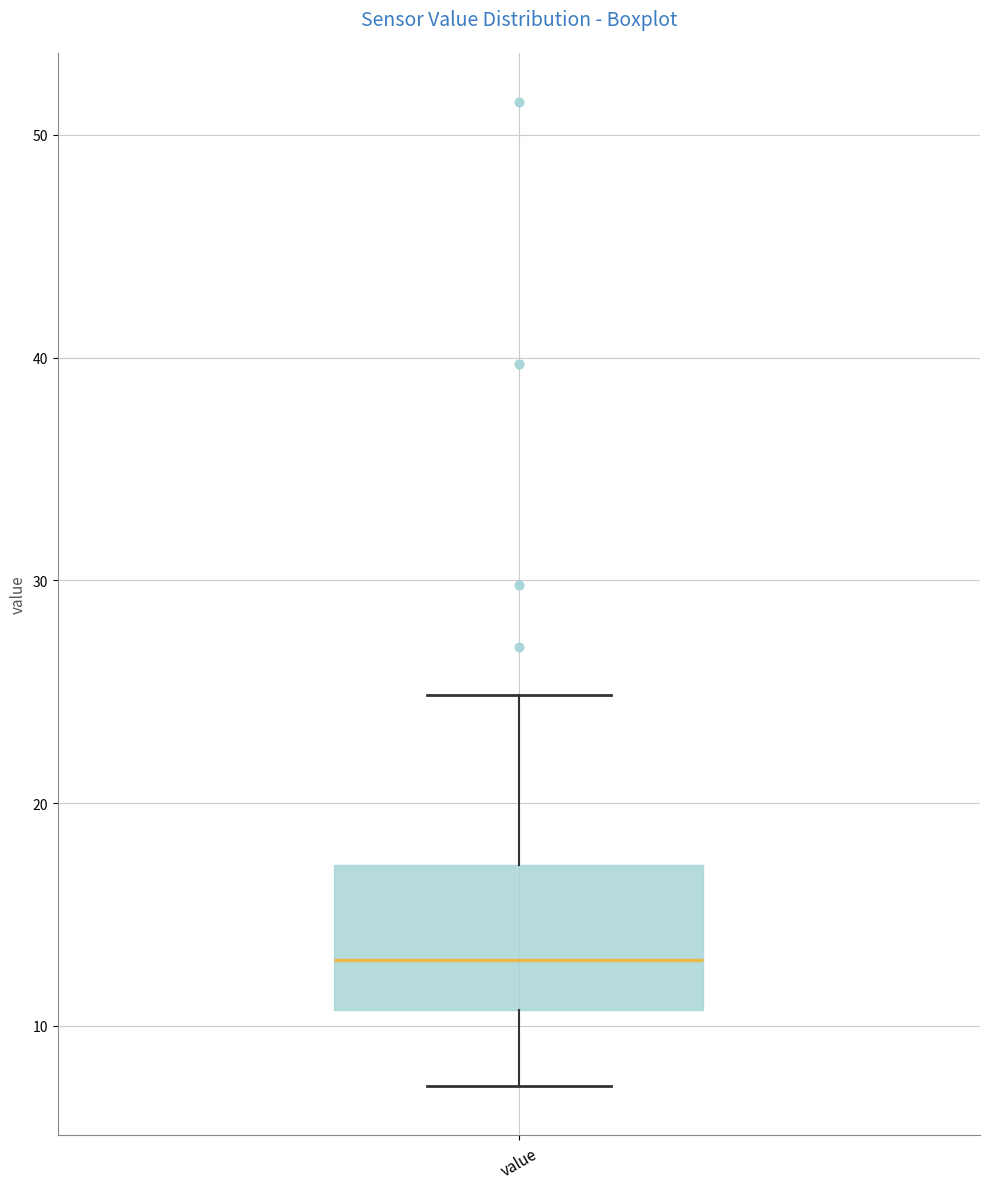

Read this box plot against the y-axis: the position of the median line, the range covered by the box, and the ends of both whiskers. The values are not printed on the chart, so give them approximately, as read against the axis.

median 13, box 11 to 17, whiskers 7 to 25